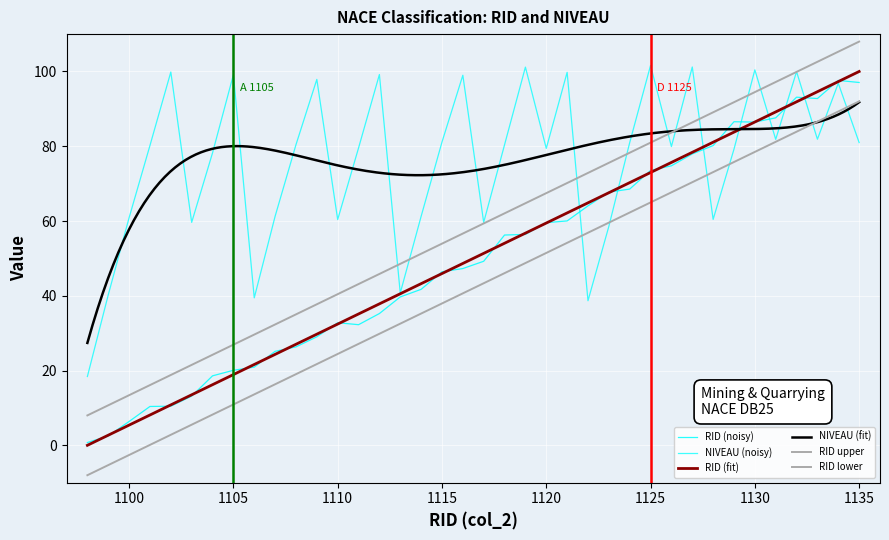

What is the spread (max minus min) of values at 1125?

28.1